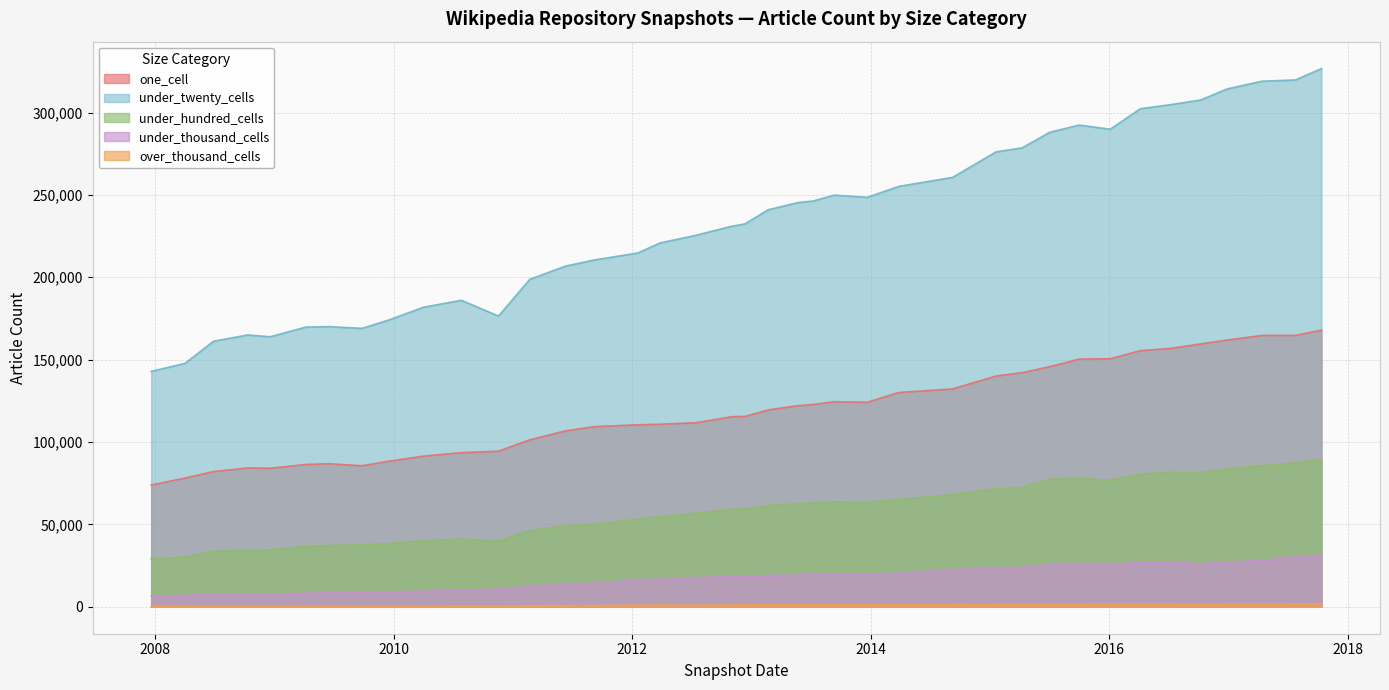

True or false: under_hundred_cells and under_twenty_cells intersect in this chart.

False